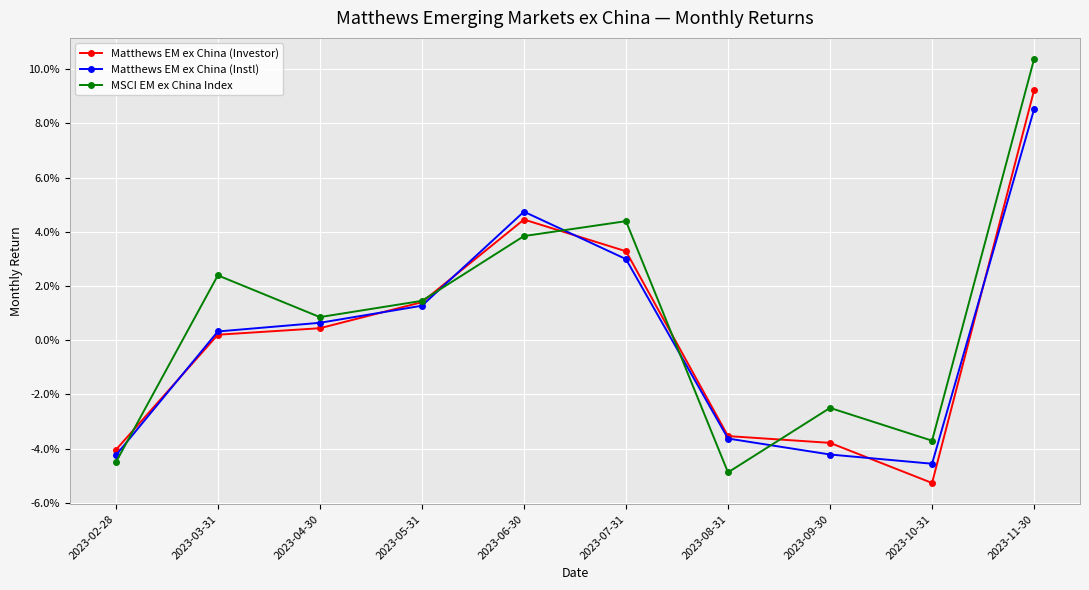

At which category does MSCI EM ex China Index reach its first local valley?

2023-04-30